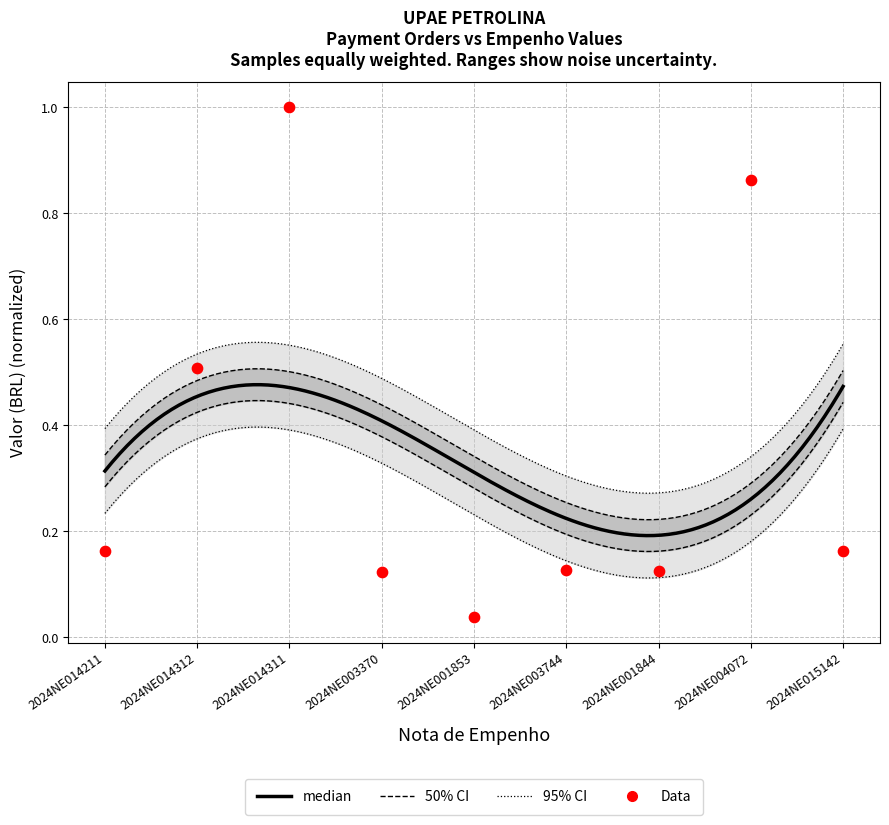

Between 2024NE001853 and 2024NE001844, which is larger?

2024NE001844